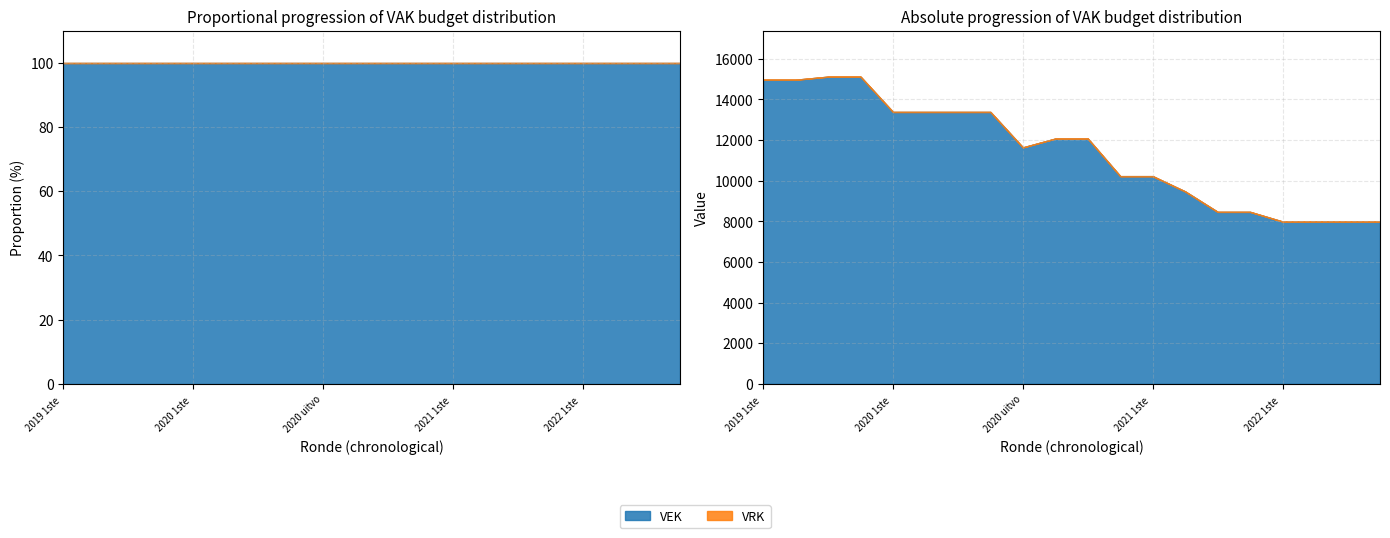

Which has a higher value, 2020 1ste aanpassing - goedgekeurd or 2022 1ste aanpassing – ontwerp?

2020 1ste aanpassing - goedgekeurd